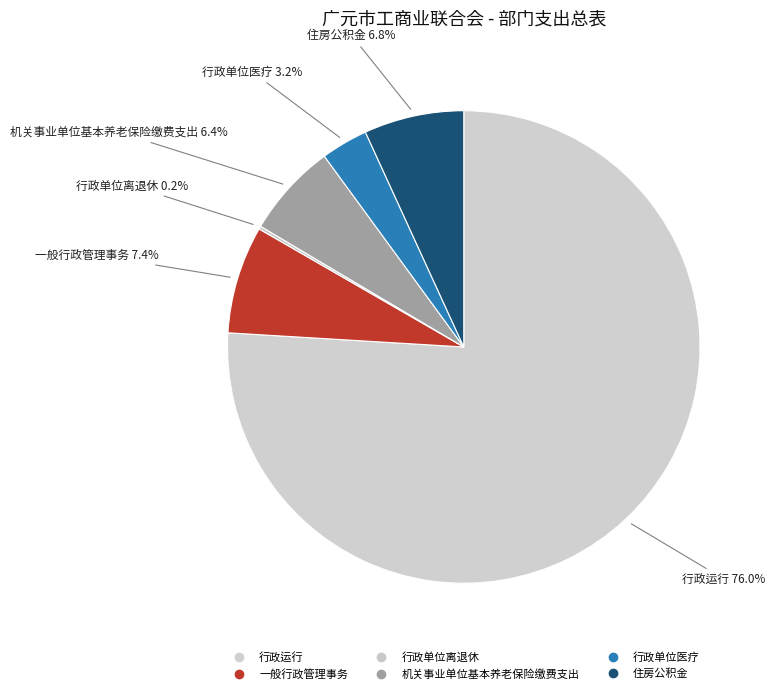

Which slice is the smallest?

行政单位离退休